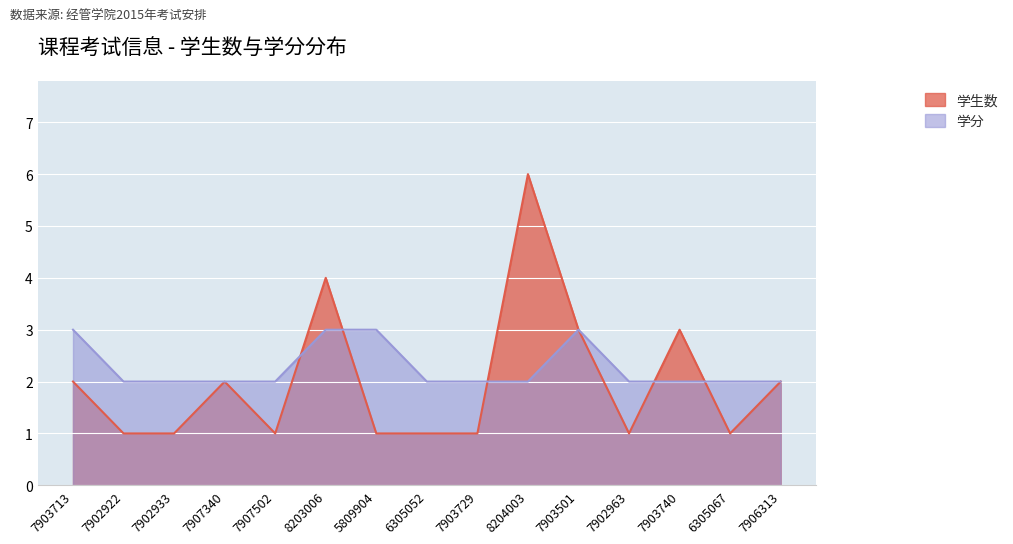

Reading left to right, list all the values displayed in this chart.

学生数: 2	1	1	2	1	4	1	1	1	6	3	1	3	1	2
学分: 3	2	2	2	2	3	3	2	2	2	3	2	2	2	2